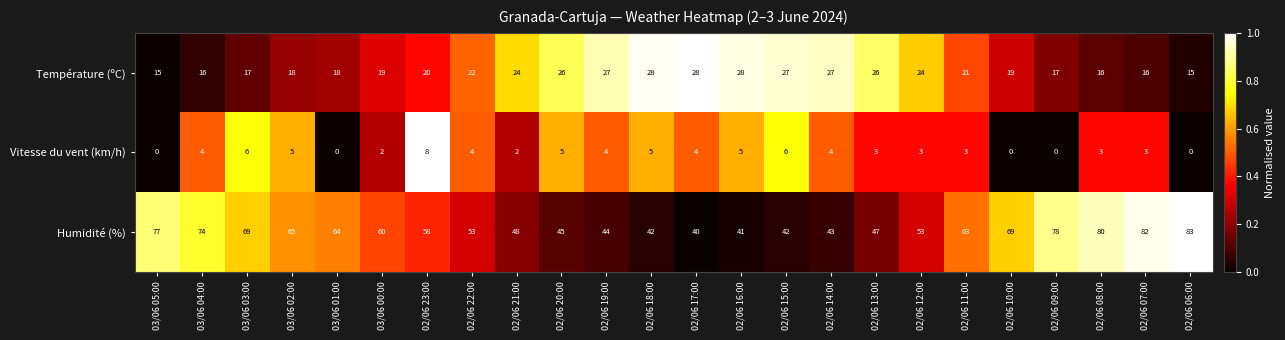

Read the Vitesse du vent (km/h) value at 02/06 22:00.

4